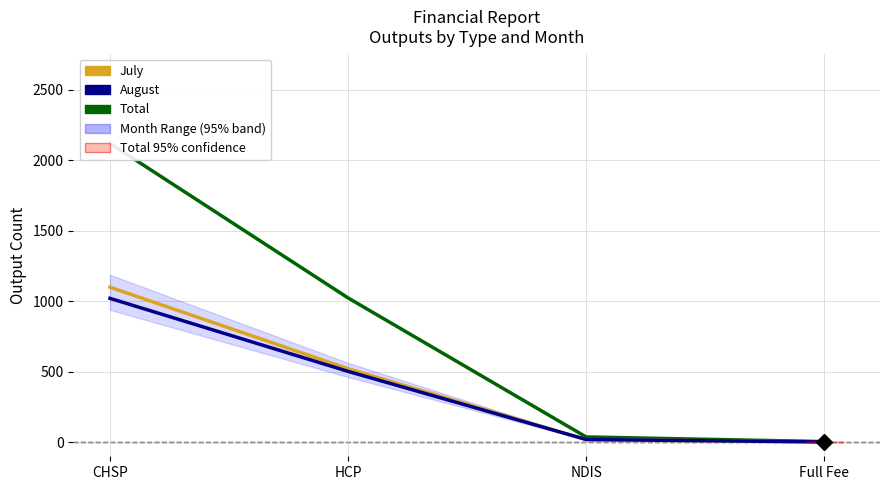

What is the sum of the July values at CHSP and NDIS?

1117